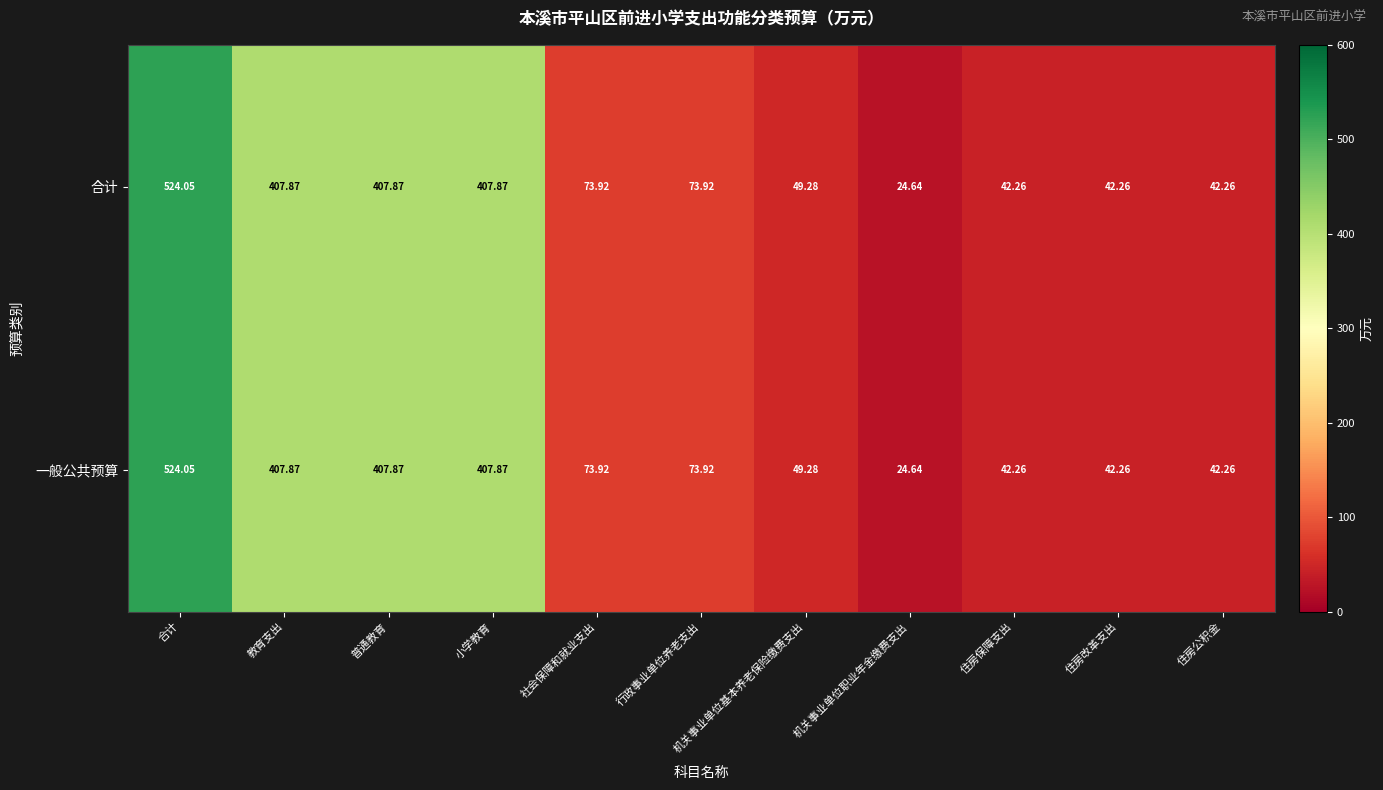

At which label does 合计 first exceed 73?

合计